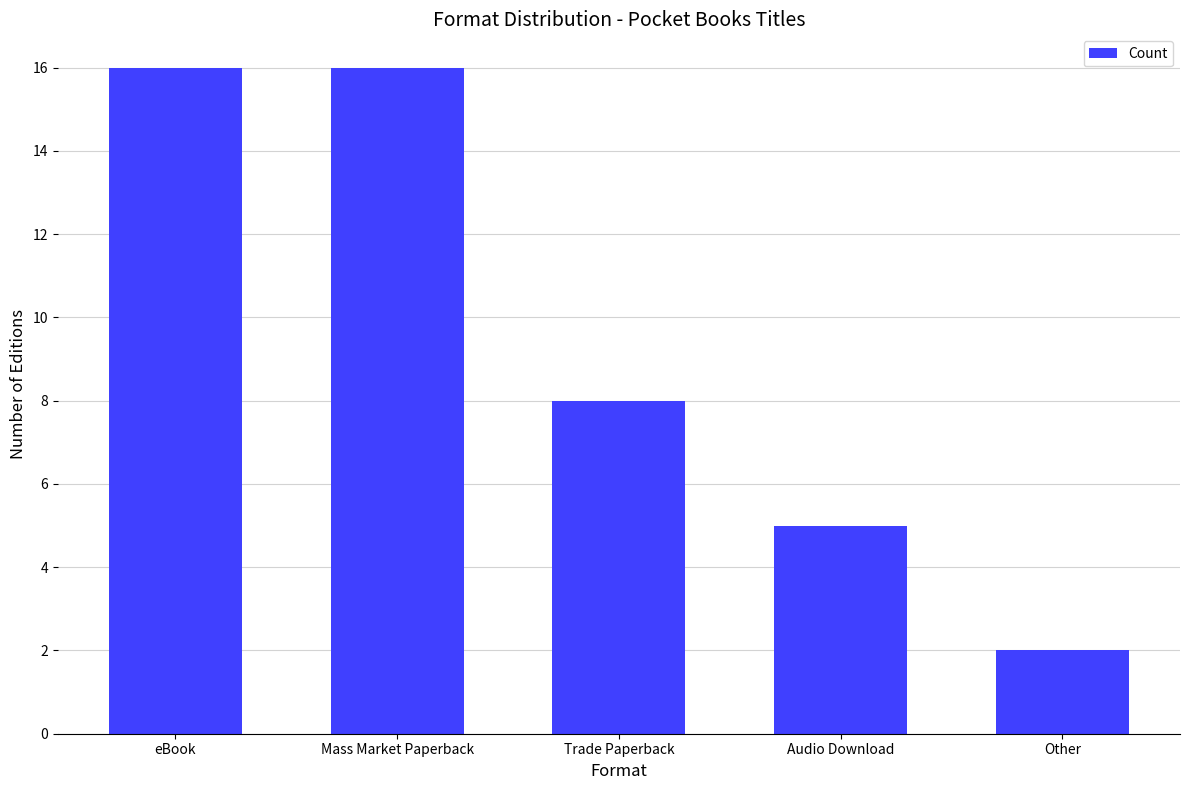

Is it true that the value at Trade Paperback is 13?

False